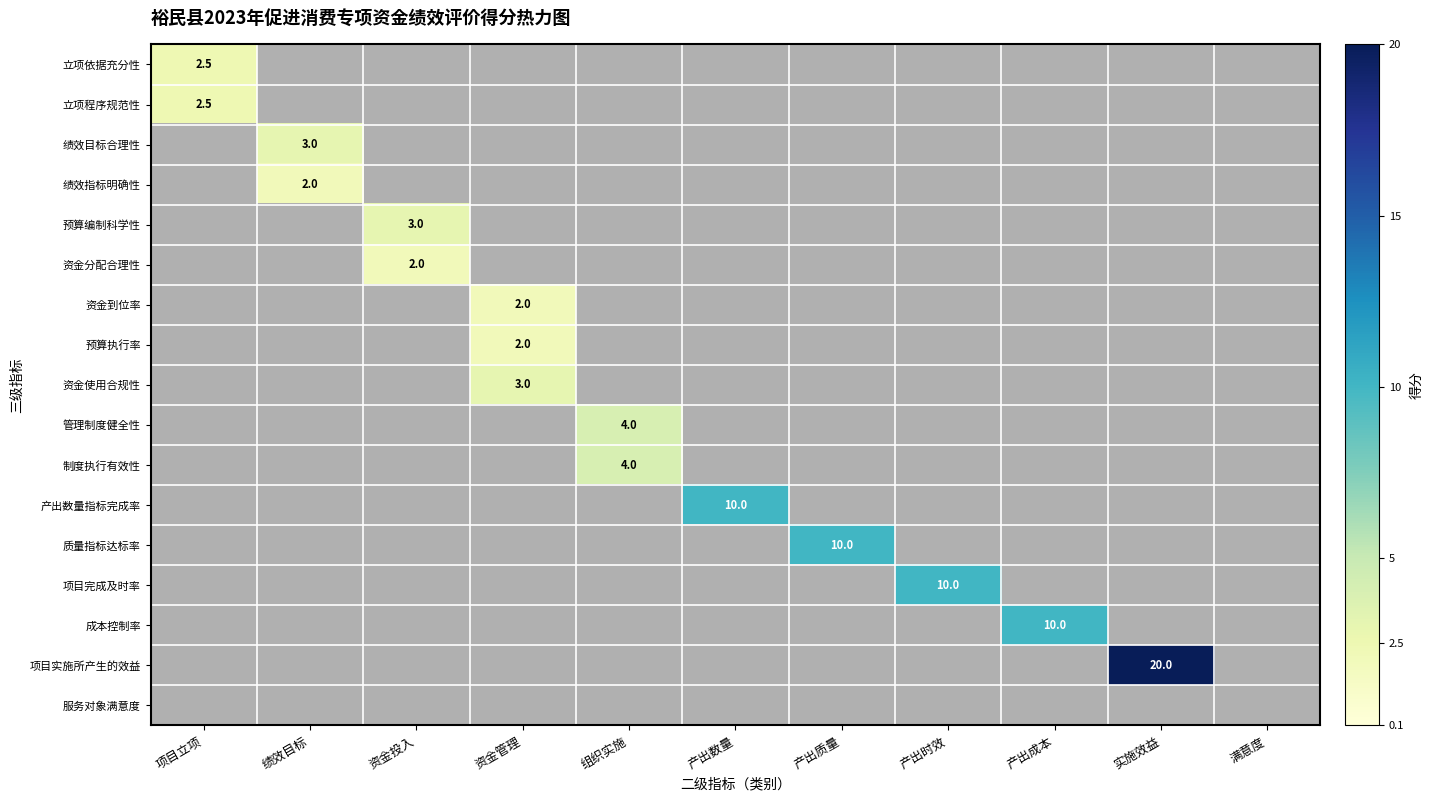

Is the value of 制度执行有效性 at 产出时效 greater than the value of 立项依据充分性 at 产出质量?

No